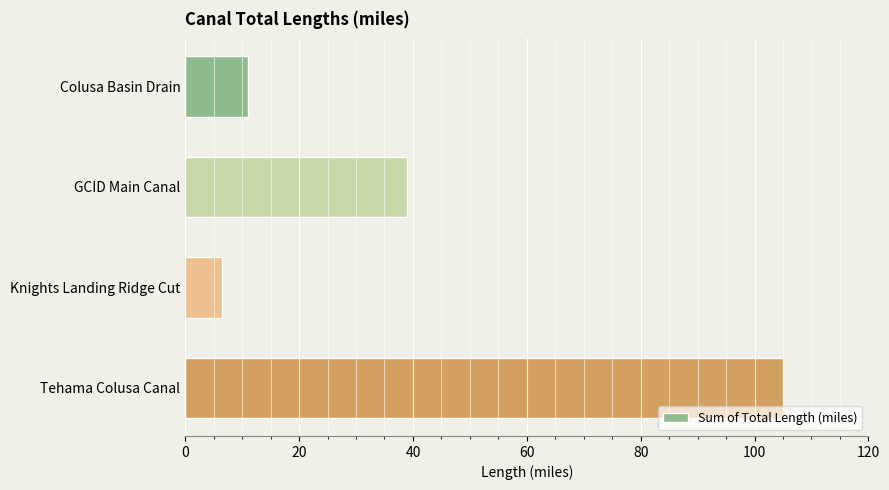

What is the difference between the maximum and minimum values?

98.5